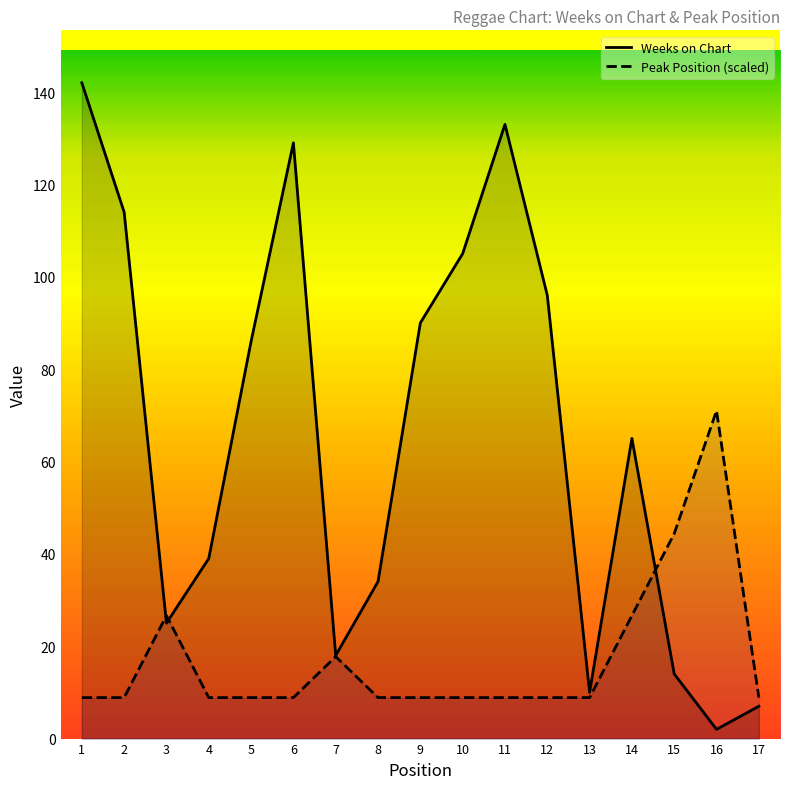

Which series changed the most between 8 and 11?

Weeks on Chart